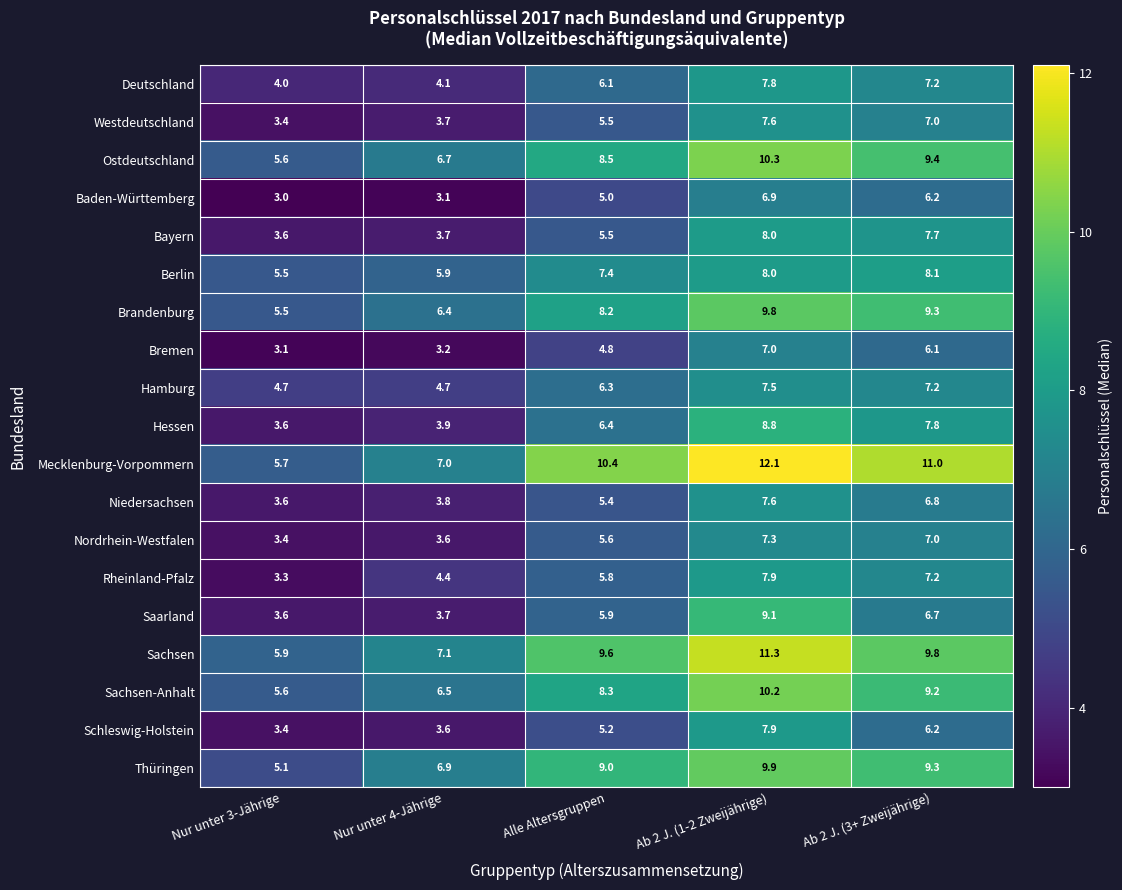

Which category has the highest value across all series?

Ab 2 J. (1-2 Zweijährige)